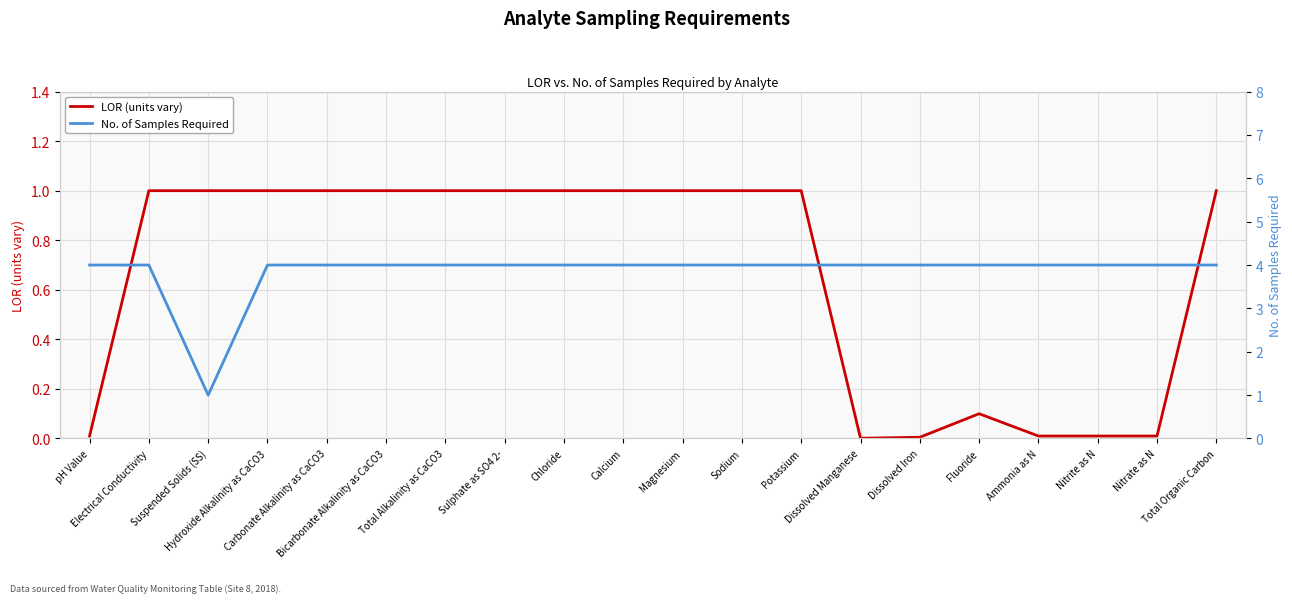

True or false: No. of Samples Required and LOR (units vary) intersect in this chart.

False